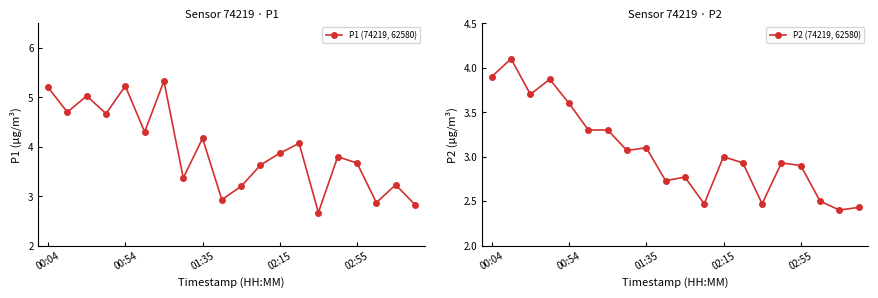

Between 7 and 19, which series saw the biggest shift?

P2 (74219, 62580)